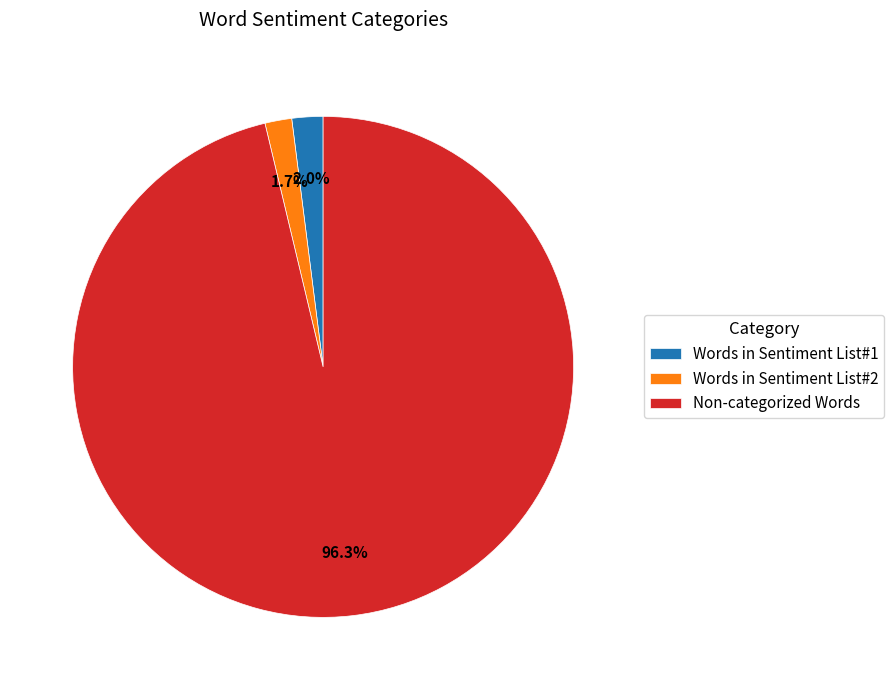

What is the largest slice in the pie chart?

Non-categorized Words